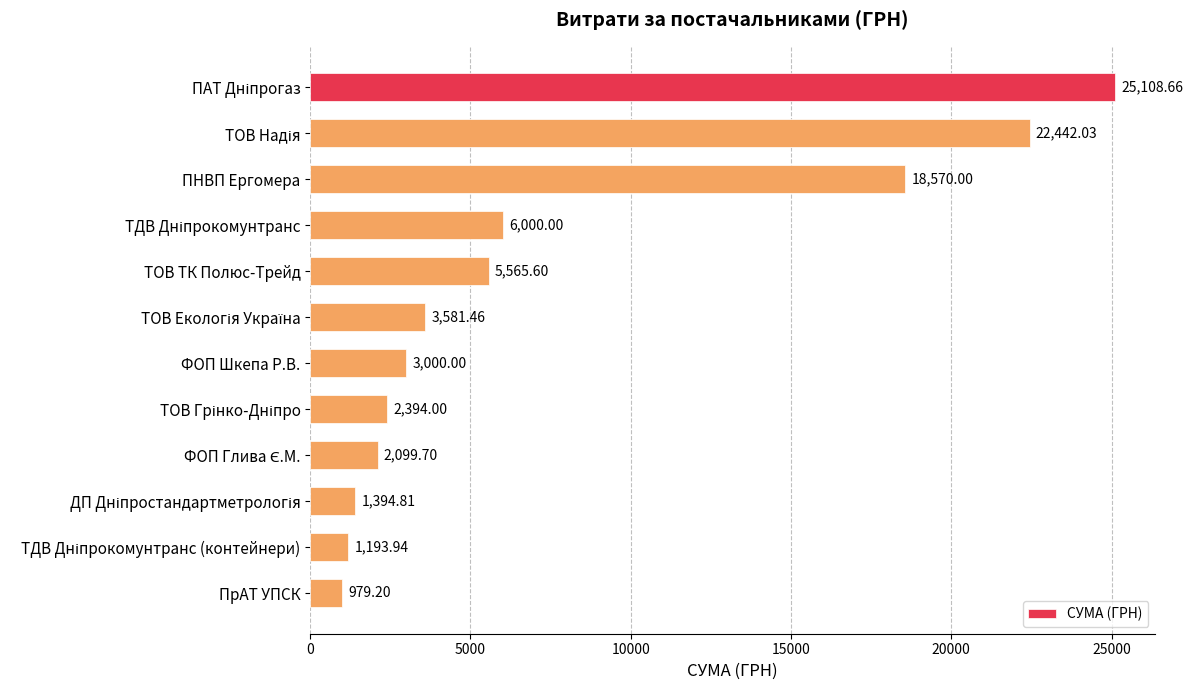

What is the label of the 10th bar from the bottom?

ПНВП Ергомера